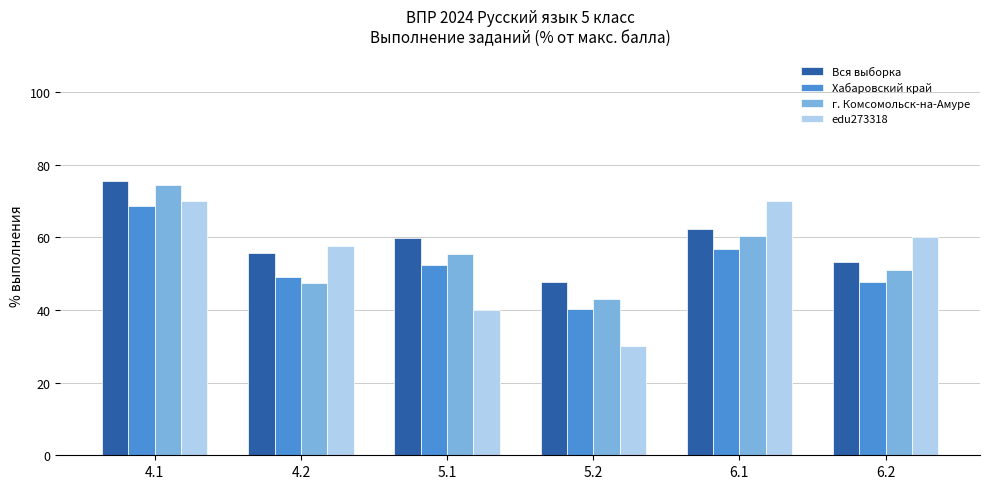

Which series changed the most between 4.1 and 5.2?

edu273318